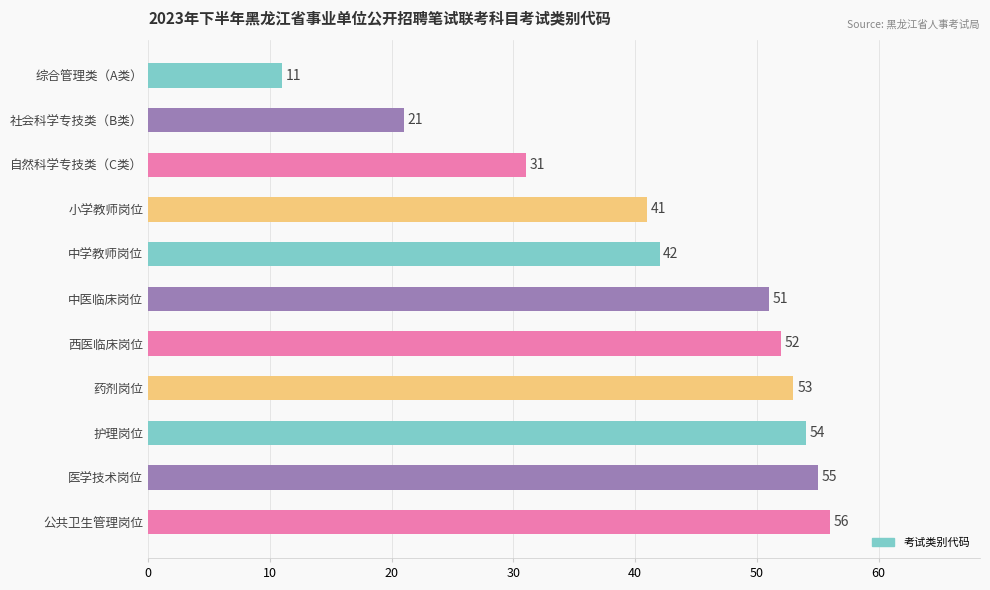

What is the difference between the maximum and minimum values?

45